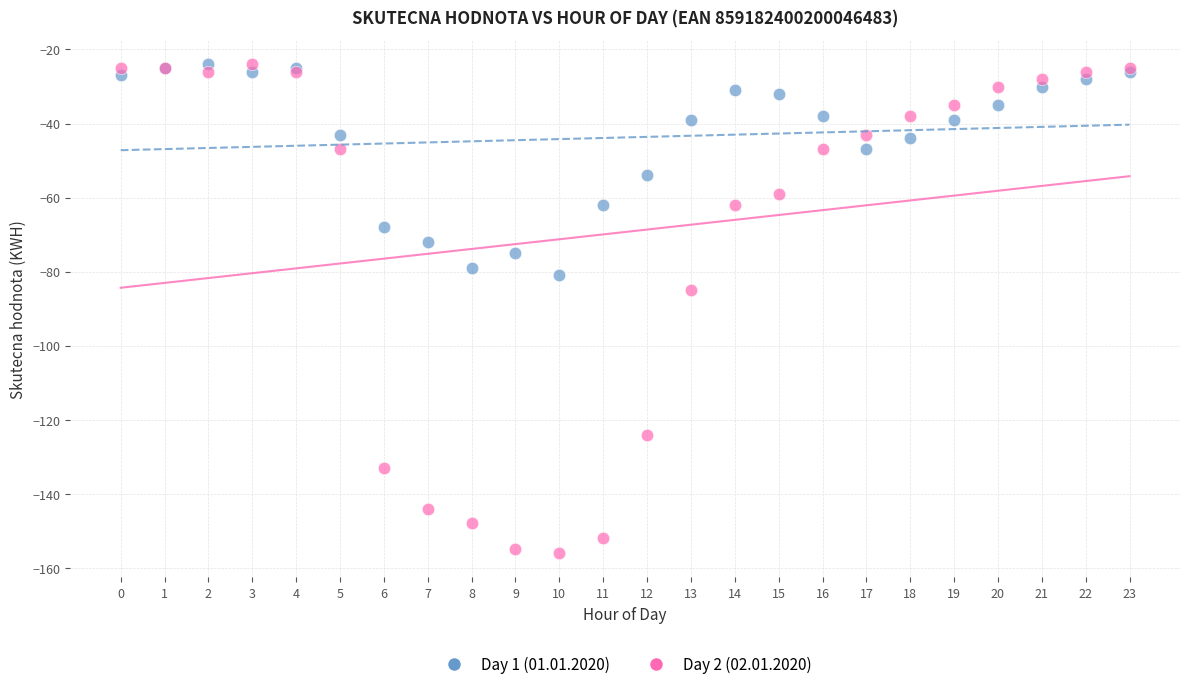

Which series contains the lowest Y value?

Day 2 (02.01.2020)